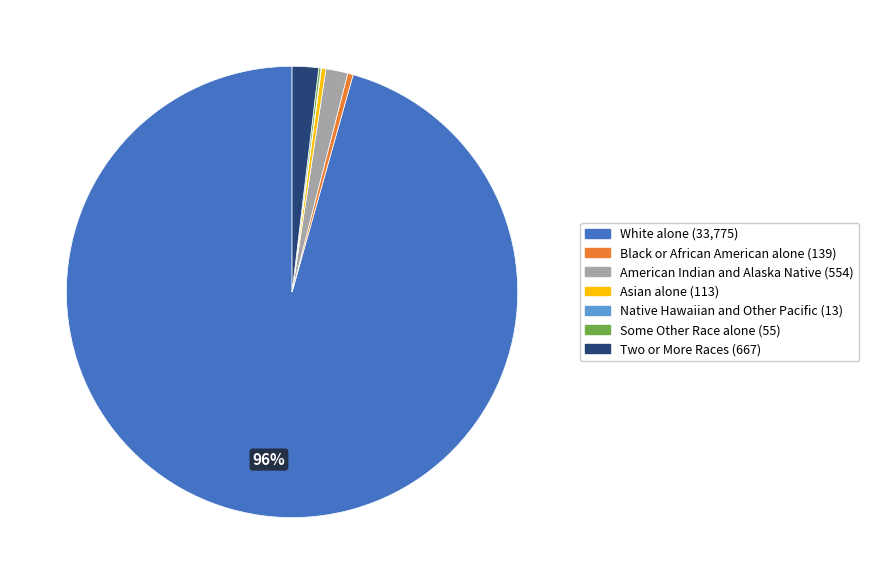

Approximately how many times larger is the value at American Indian and Alaska Native compared to Black or African American alone?

4.0